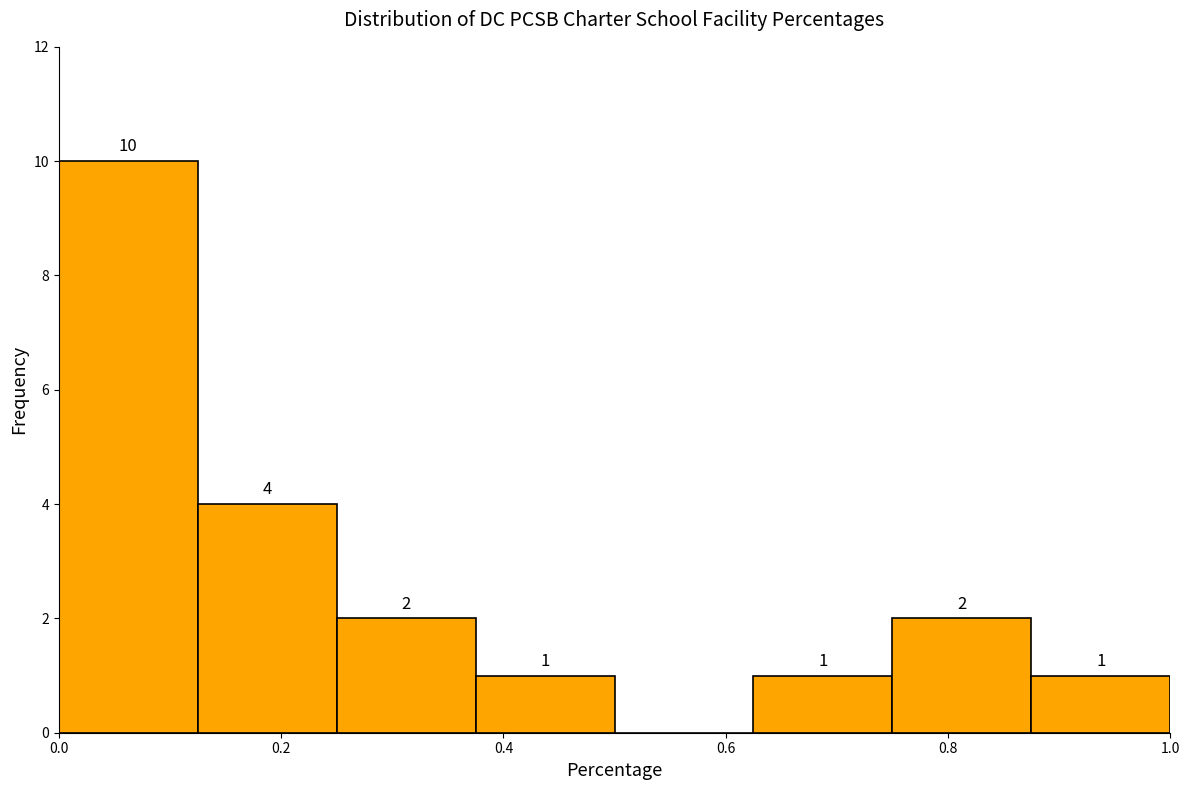

Over which range of the x-axis is the bar tallest?

0.000 to 0.125